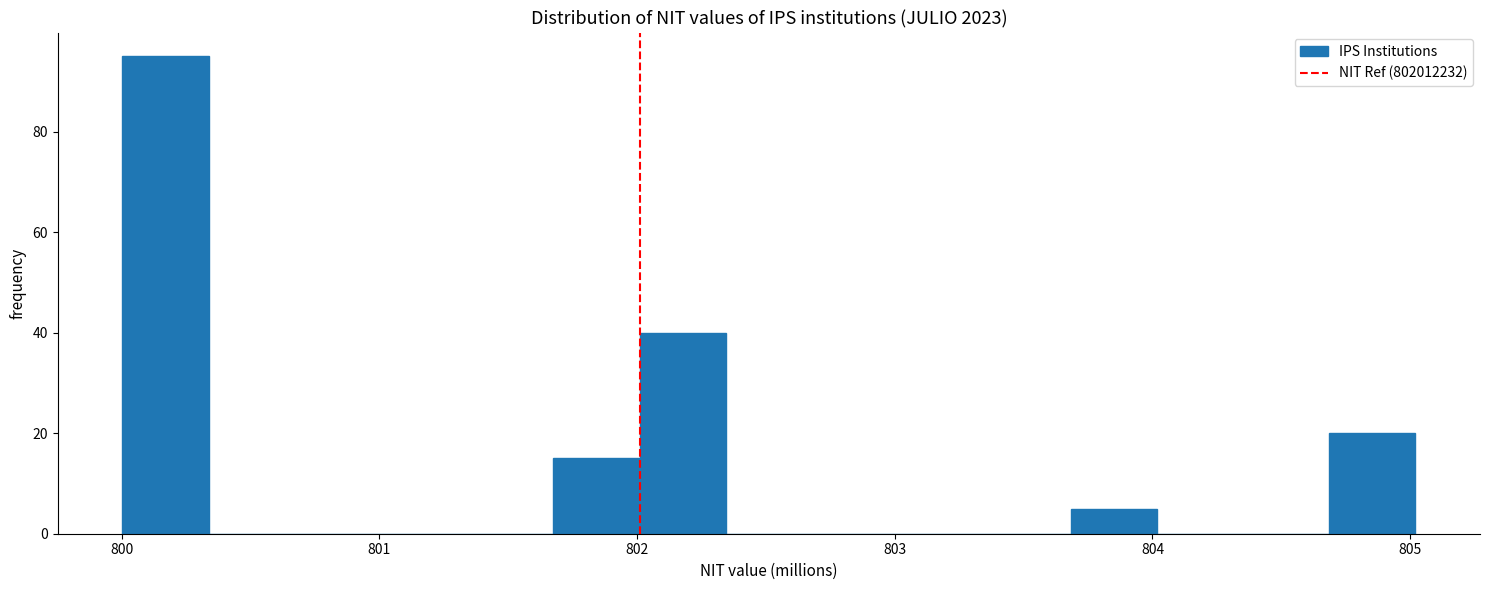

Read against the x-axis, roughly where is the centre of the tallest bar?

800.2